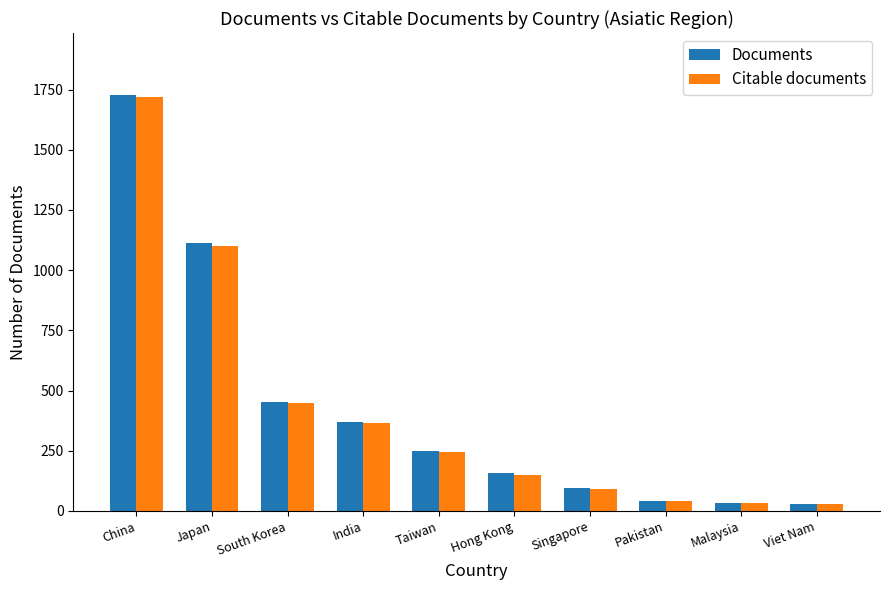

The value of Documents at Hong Kong is 157. True or false?

True